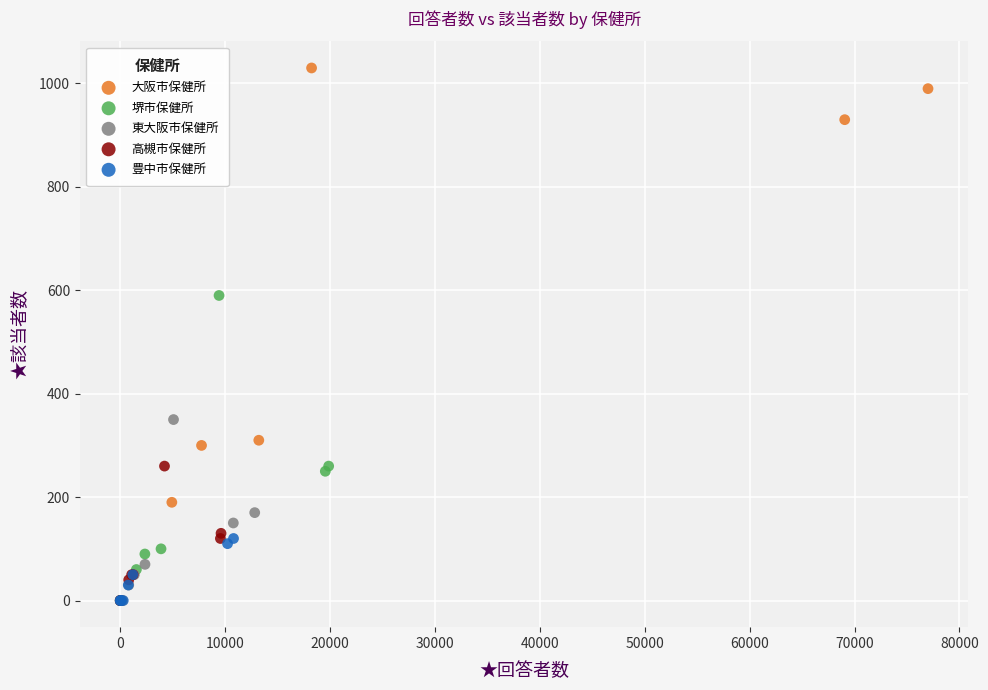

Which series has the largest Y range (max minus min)?

大阪市保健所